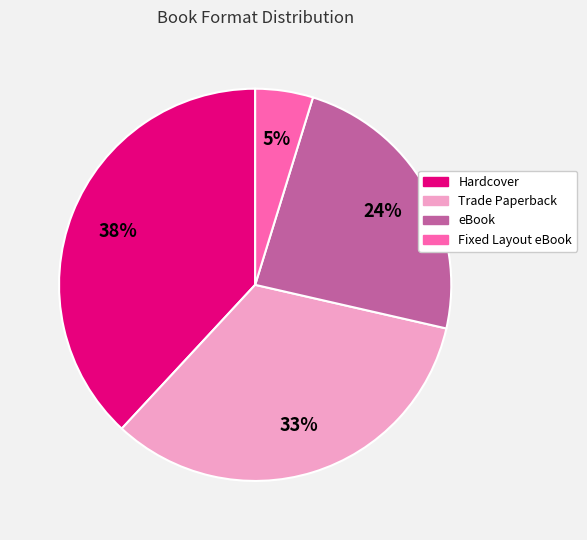

Between eBook and Trade Paperback, which is larger?

Trade Paperback